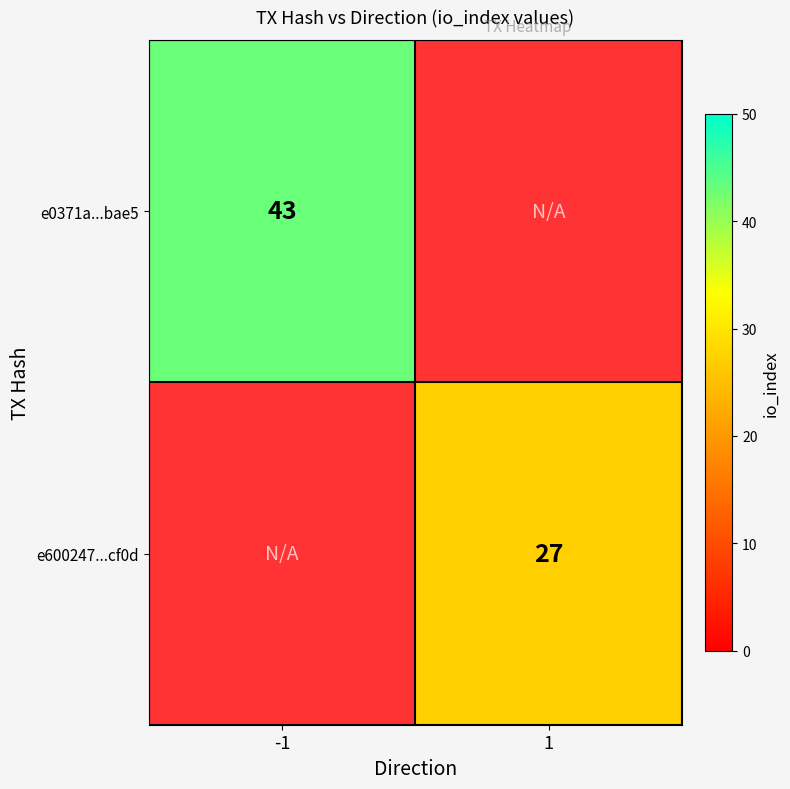

The e0371a...bae5 series shows 75 at -1. True or false?

False